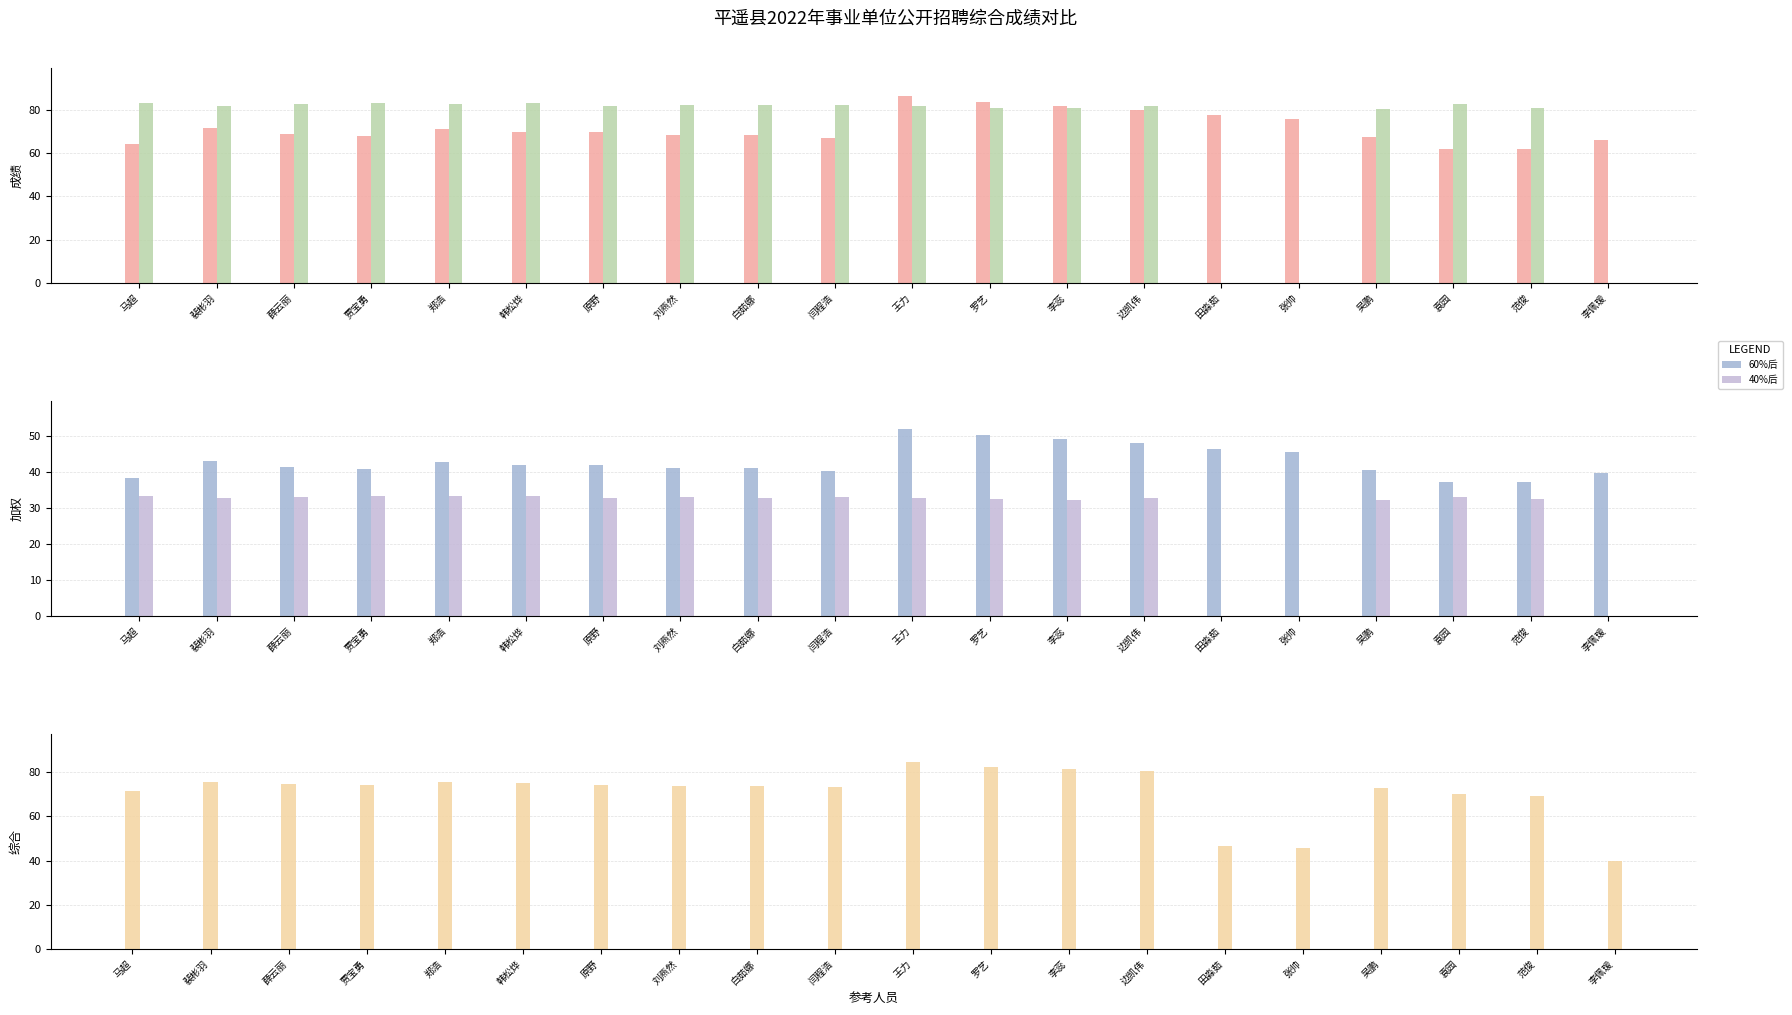

Reading right to left, list all the values displayed in this chart.

笔试成绩: 66.2	61.8	61.8	67.4	76.0	77.4	80.0	81.8	83.6	86.4	67.0	68.2	68.2	69.6	69.6	71.0	68.0	69.0	71.8	64.0
面试成绩: 0.0	80.8	82.5	80.6	0.0	0.0	81.8	80.7	80.8	81.9	82.4	82.0	82.2	81.6	83.3	82.9	83.1	82.8	81.7	83.1
60%后: 39.7	37.1	37.1	40.4	45.6	46.4	48.0	49.1	50.2	51.8	40.2	40.9	40.9	41.8	41.8	42.6	40.8	41.4	43.1	38.4
40%后: 0.0	32.3	33.0	32.2	0.0	0.0	32.7	32.3	32.3	32.8	33.0	32.8	32.9	32.6	33.3	33.1	33.2	33.1	32.7	33.2
综合成绩: 39.7	69.4	70.1	72.7	45.6	46.4	80.7	81.4	82.5	84.6	73.2	73.7	73.8	74.4	75.1	75.7	74.0	74.5	75.8	71.6